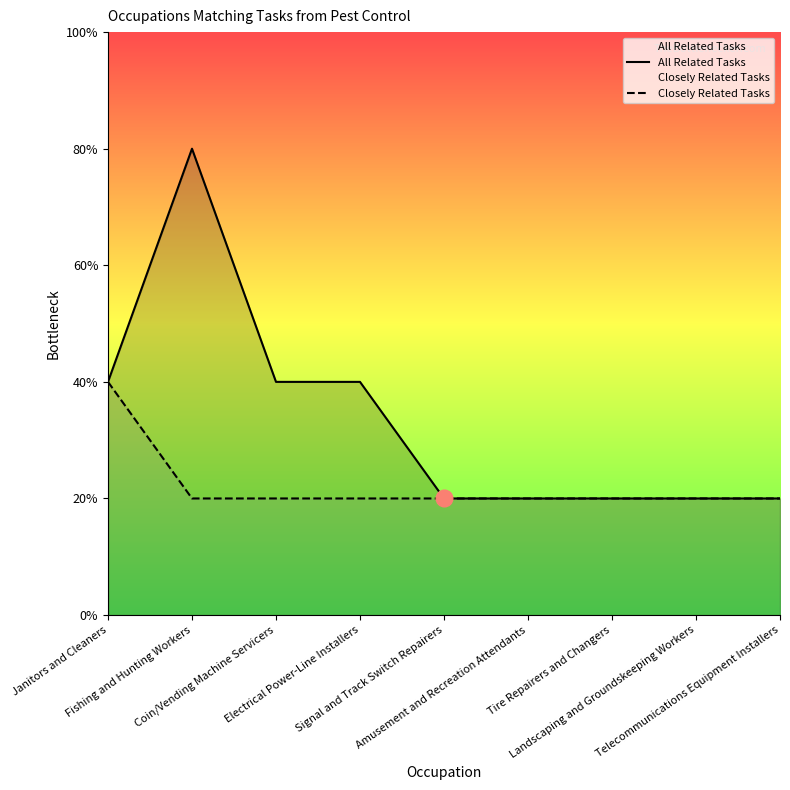

What is the label of the 6th point from the right?

Electrical Power-Line Installers